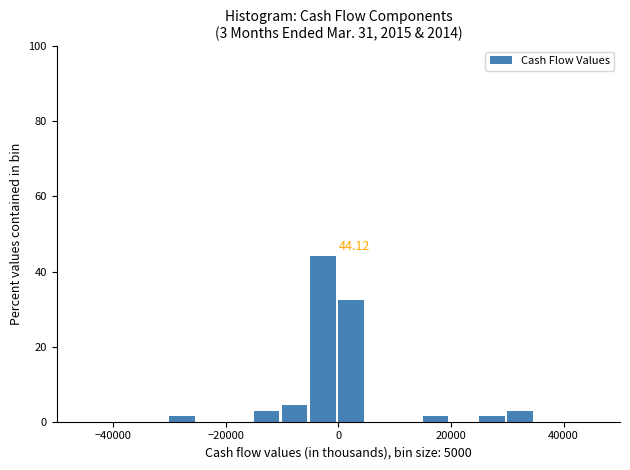

Around what value on the x-axis is the tallest bar? Give the approximate position of its centre, as read against the axis.

-2000